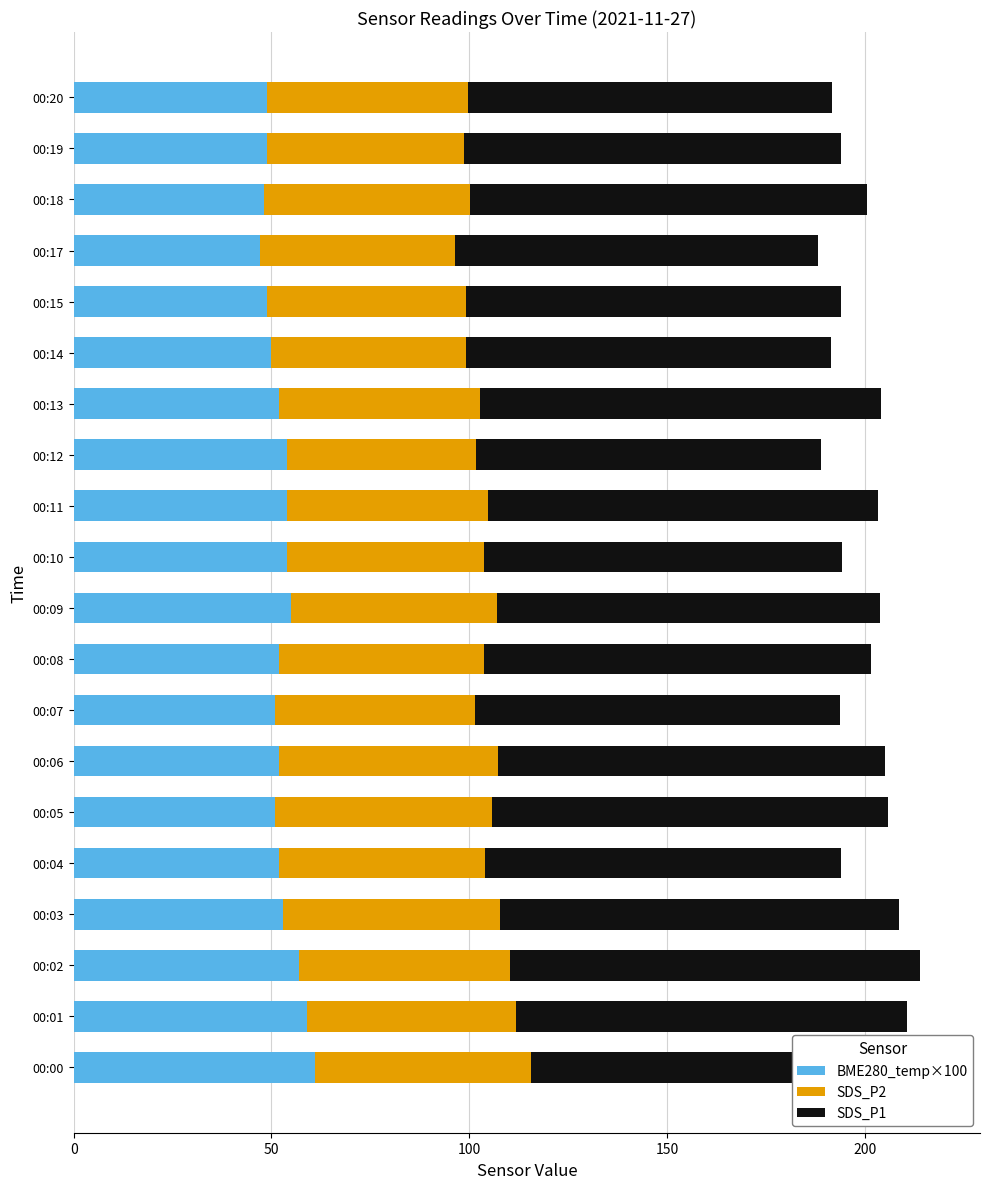

What is the minimum value for BME280_temp×100?

47.0